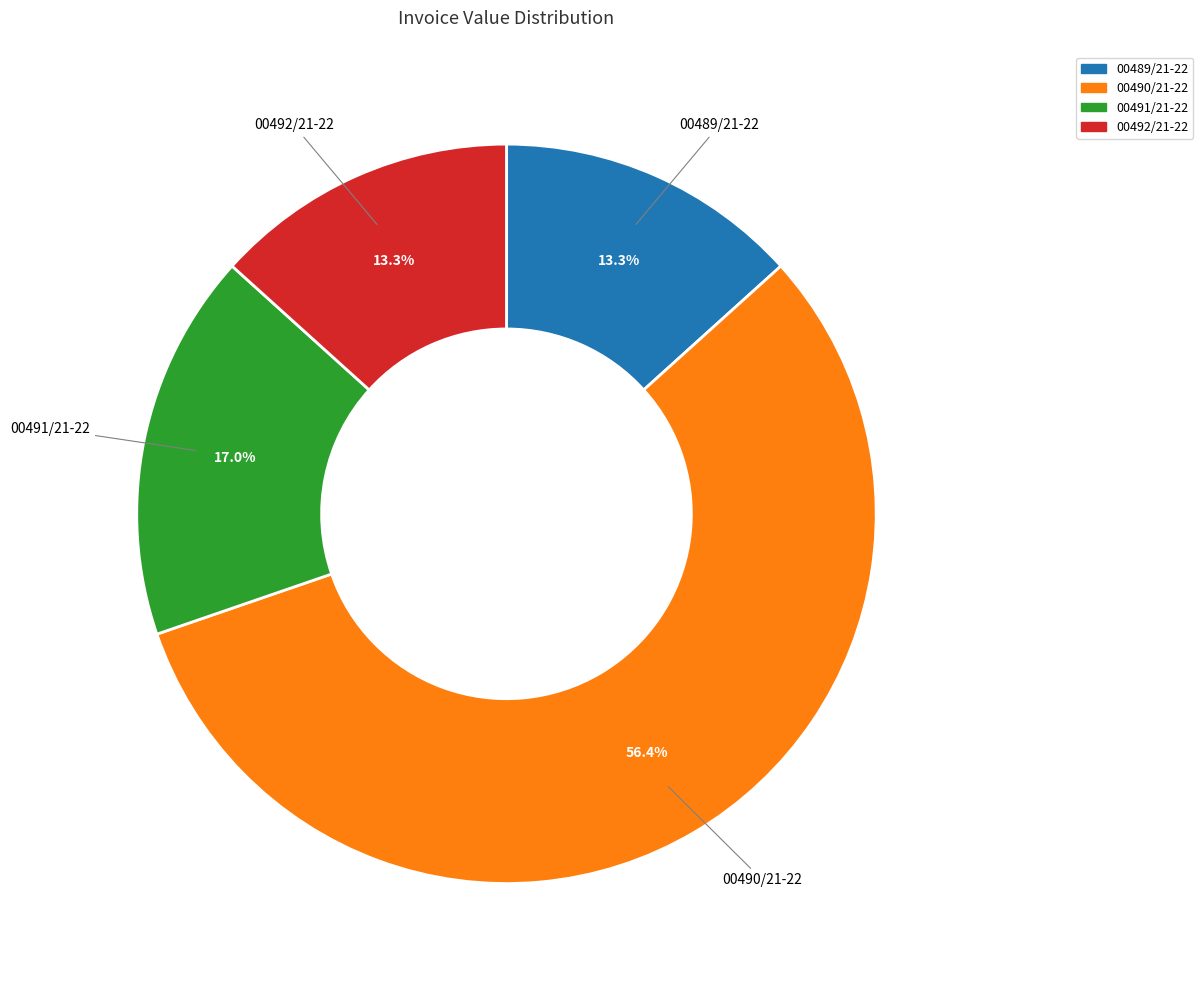

The 00492/21-22 slice represents 3% of the pie. True or false?

False